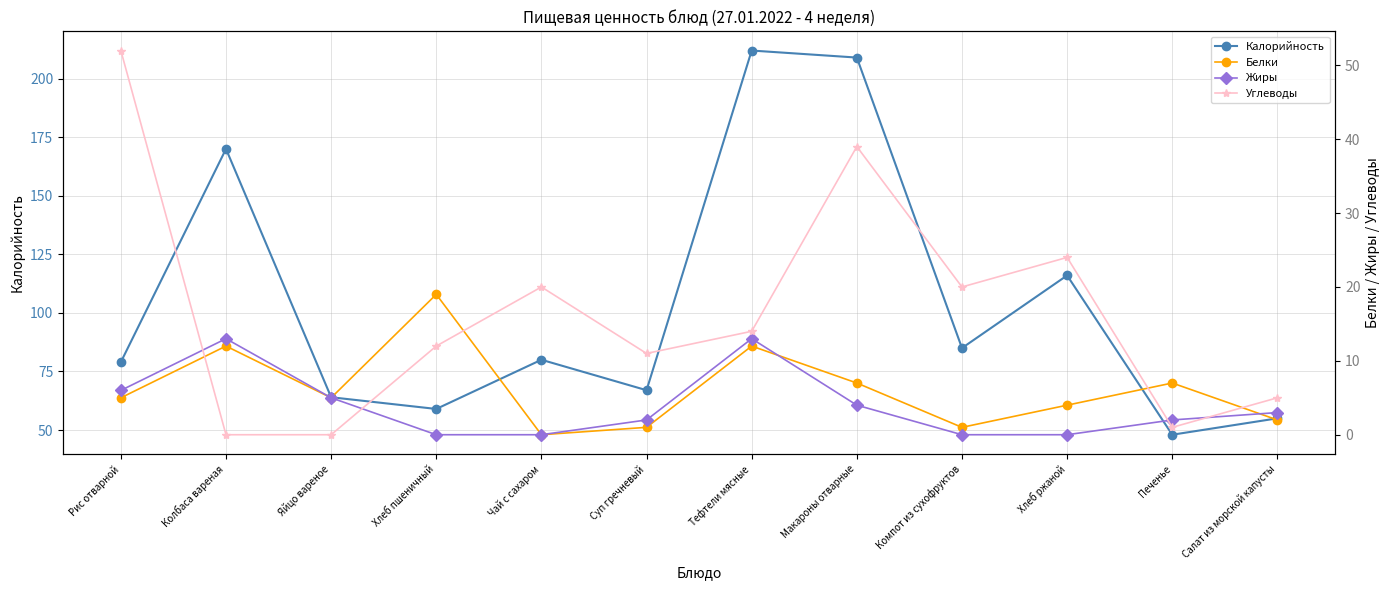

True or false: Жиры and Белки intersect in this chart.

True